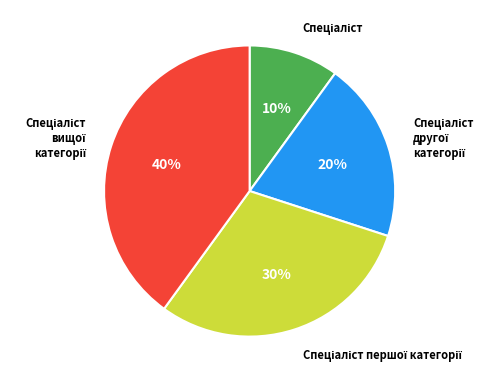

To the nearest percent, what is the difference between the largest and smallest slice percentages?

30%